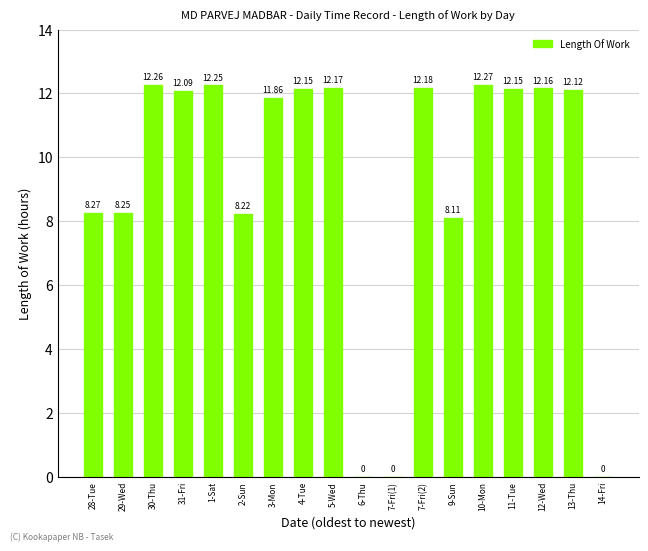

What is the sum of all values?

166.5